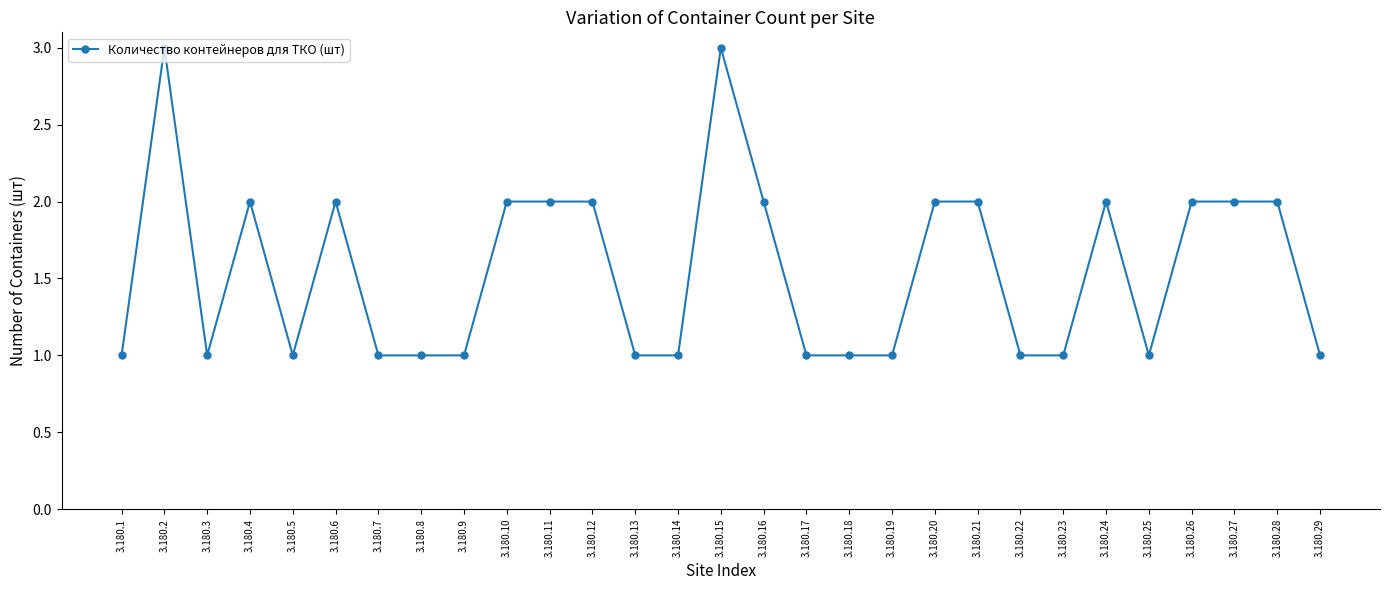

Reading right to left, what are all the values shown in this chart?

1	2	2	2	1	2	1	1	2	2	1	1	1	2	3	1	1	2	2	2	1	1	1	2	1	2	1	3	1